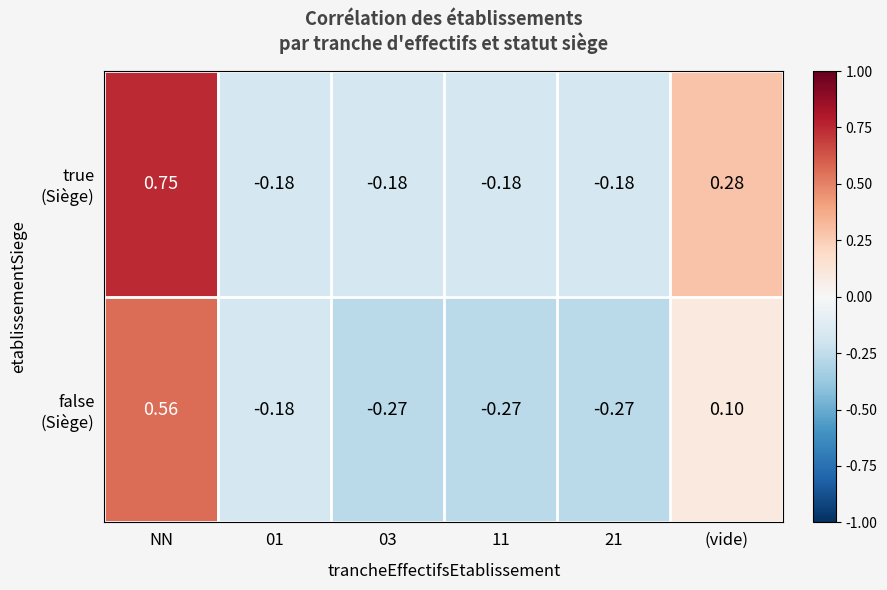

At which category does the chart reach its peak across all series?

NN